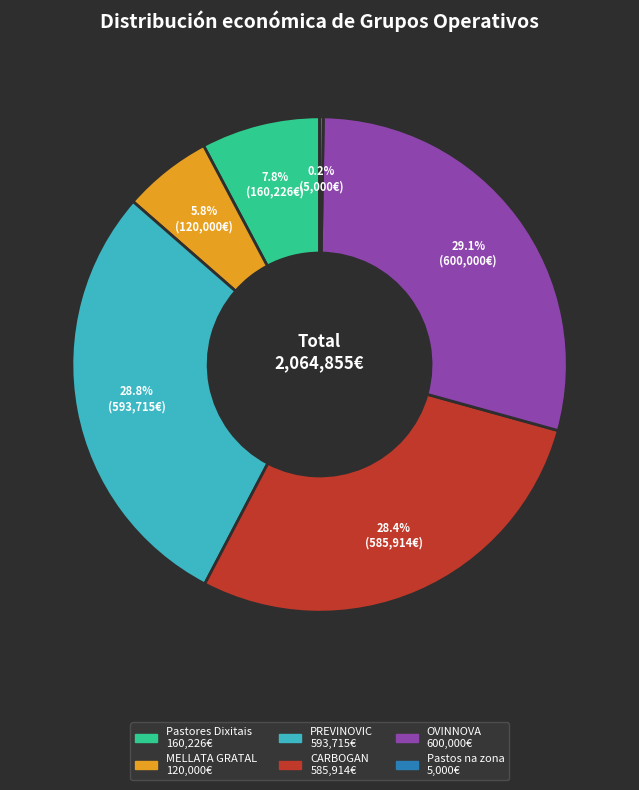

Approximately how many times larger is the value at CARBOGAN compared to OVINNOVA?

1.0